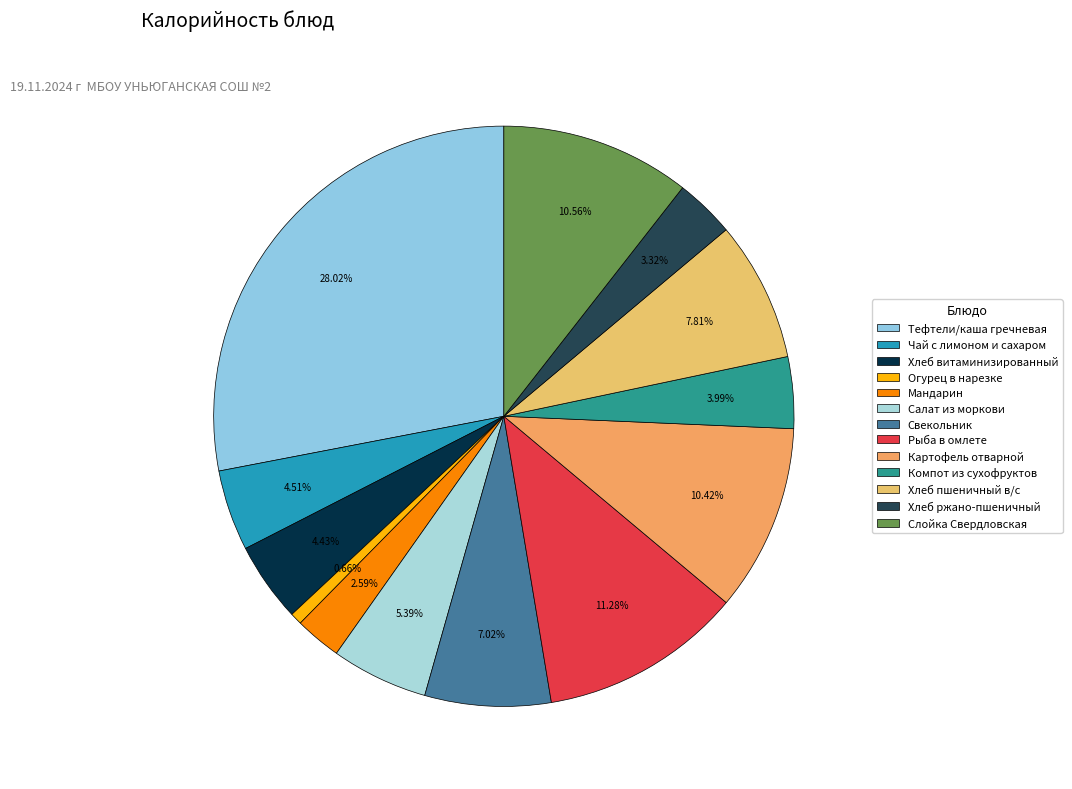

Combined, do Компот из сухофруктов and Мандарин account for over 50%?

No